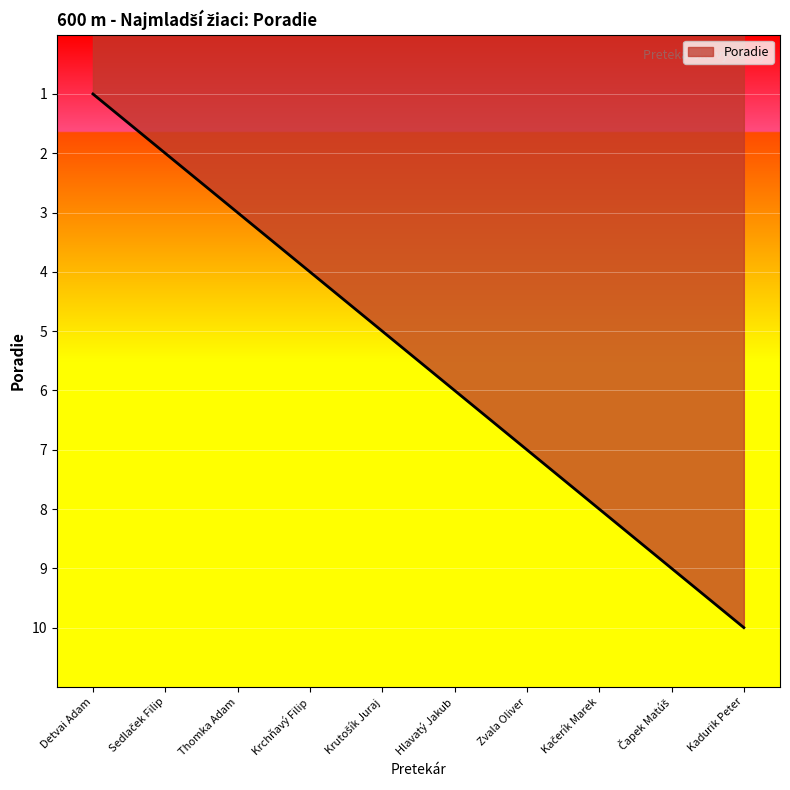

What is the minimum value shown in the chart?

1